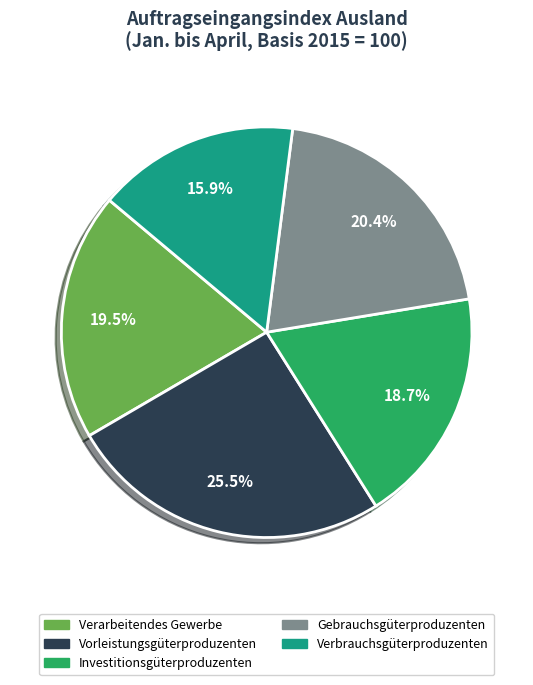

Rank the categories by value from highest to lowest.

Vorleistungsgüterproduzenten, Gebrauchsgüterproduzenten, Verarbeitendes Gewerbe, Investitionsgüterproduzenten, Verbrauchsgüterproduzenten